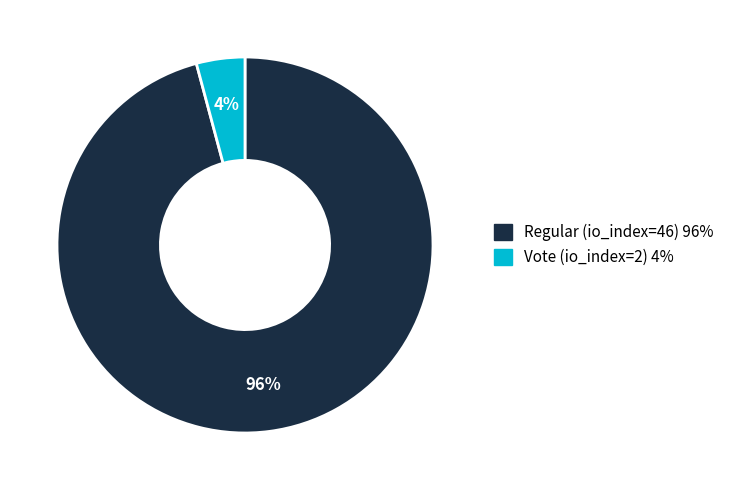

To the nearest percent, what portion does Vote (io_index=2) represent?

4%